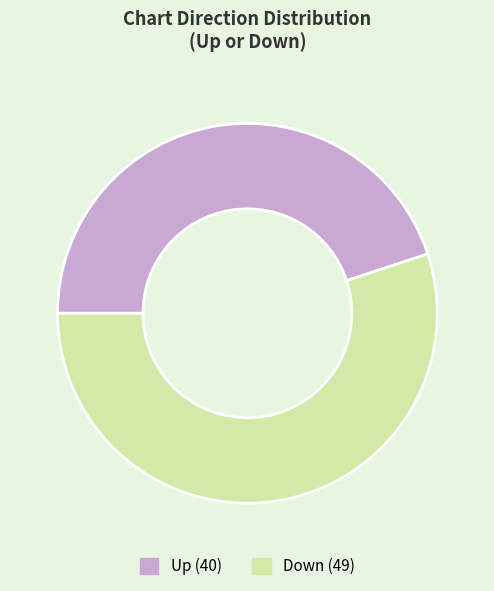

Is there a majority slice in this chart?

Yes